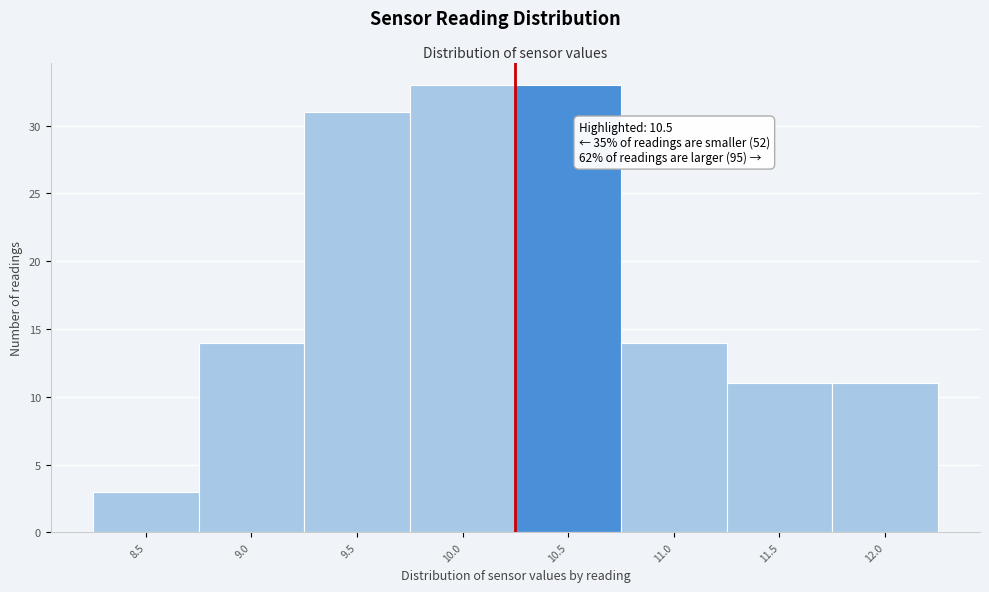

Reading left to right, extract all data points from this chart.

8.5=3	9.0=14	9.5=31	10.0=33	10.5=33	11.0=14	11.5=11	12.0=11